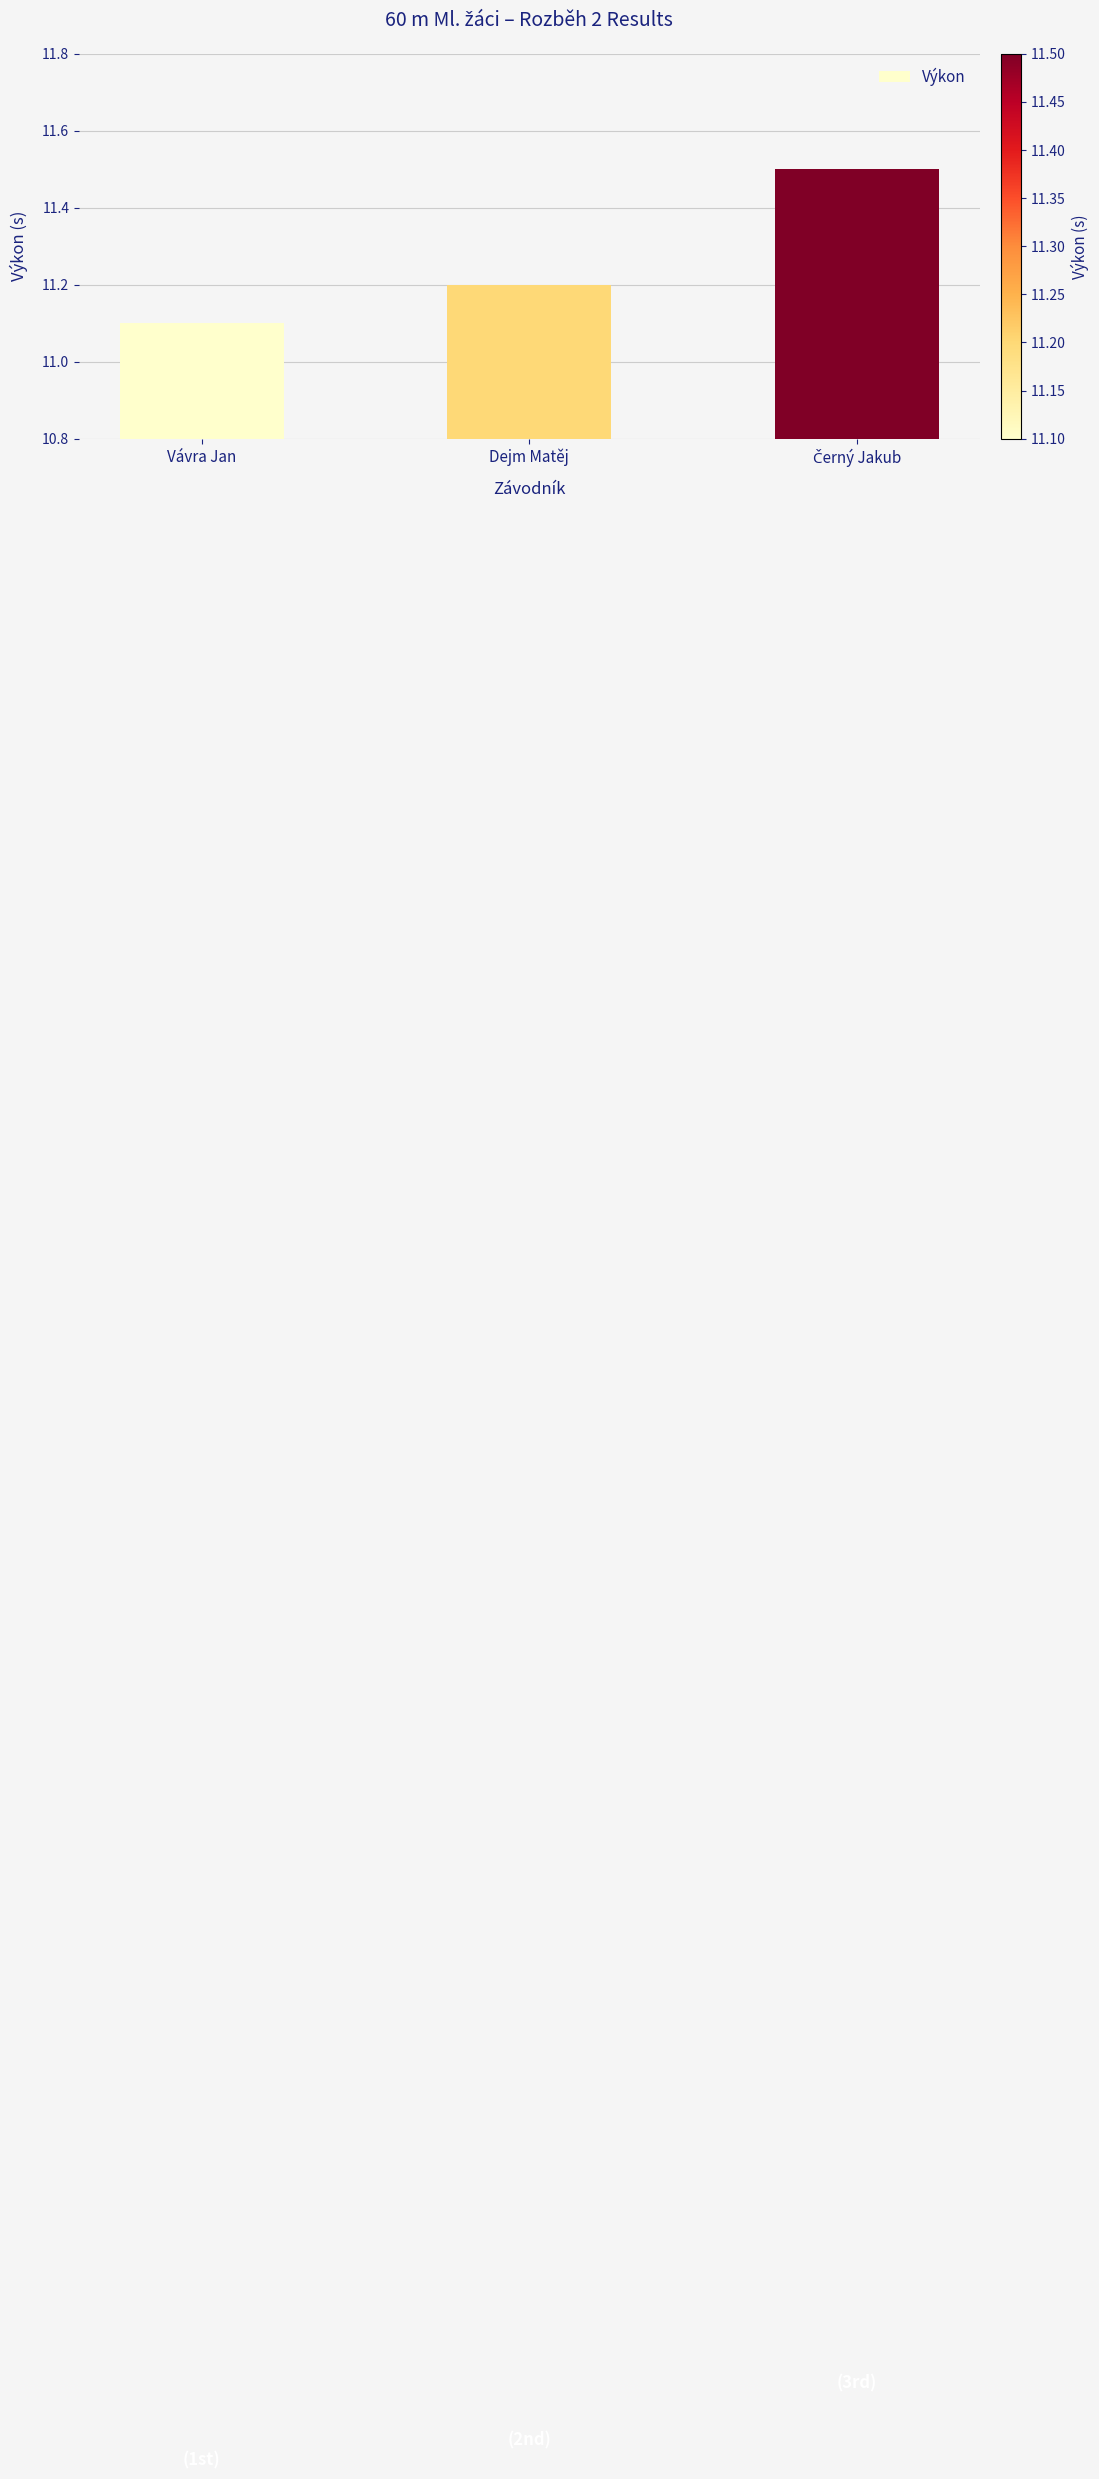

The chart shows a value of 11.2 at Dejm Matěj. True or false?

True